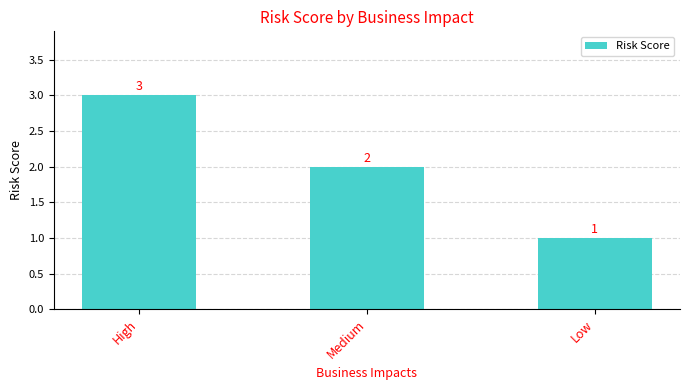

How many data points are less than 2?

1